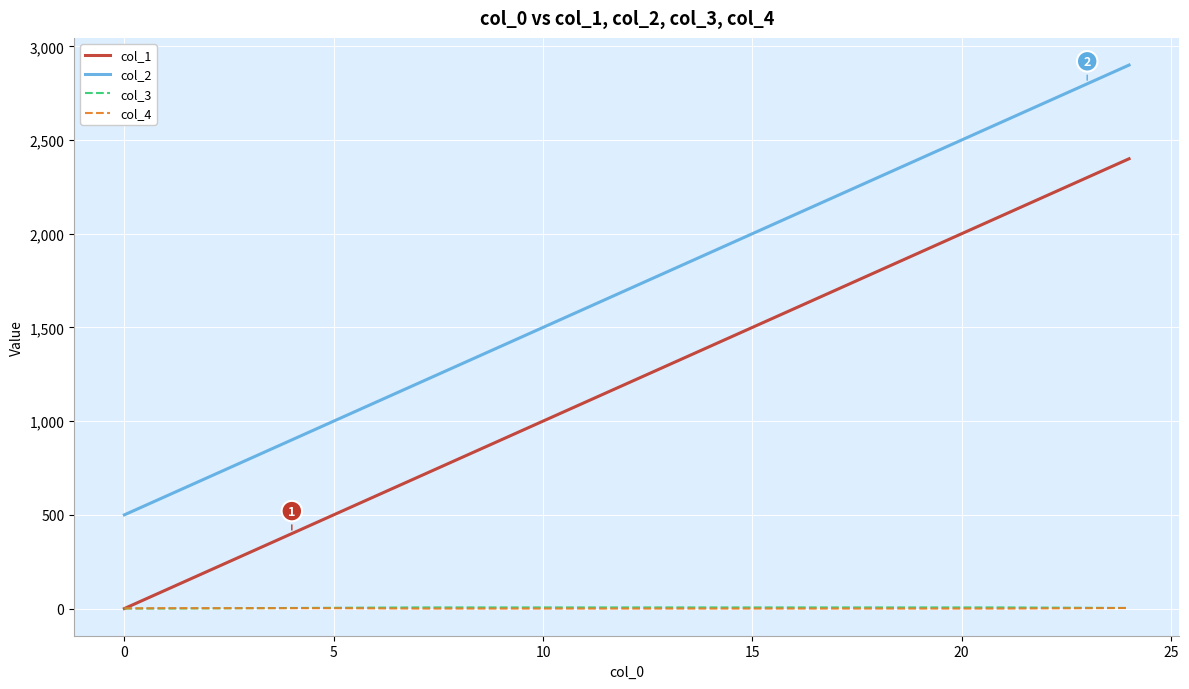

Which series has the largest total across all categories?

col_2